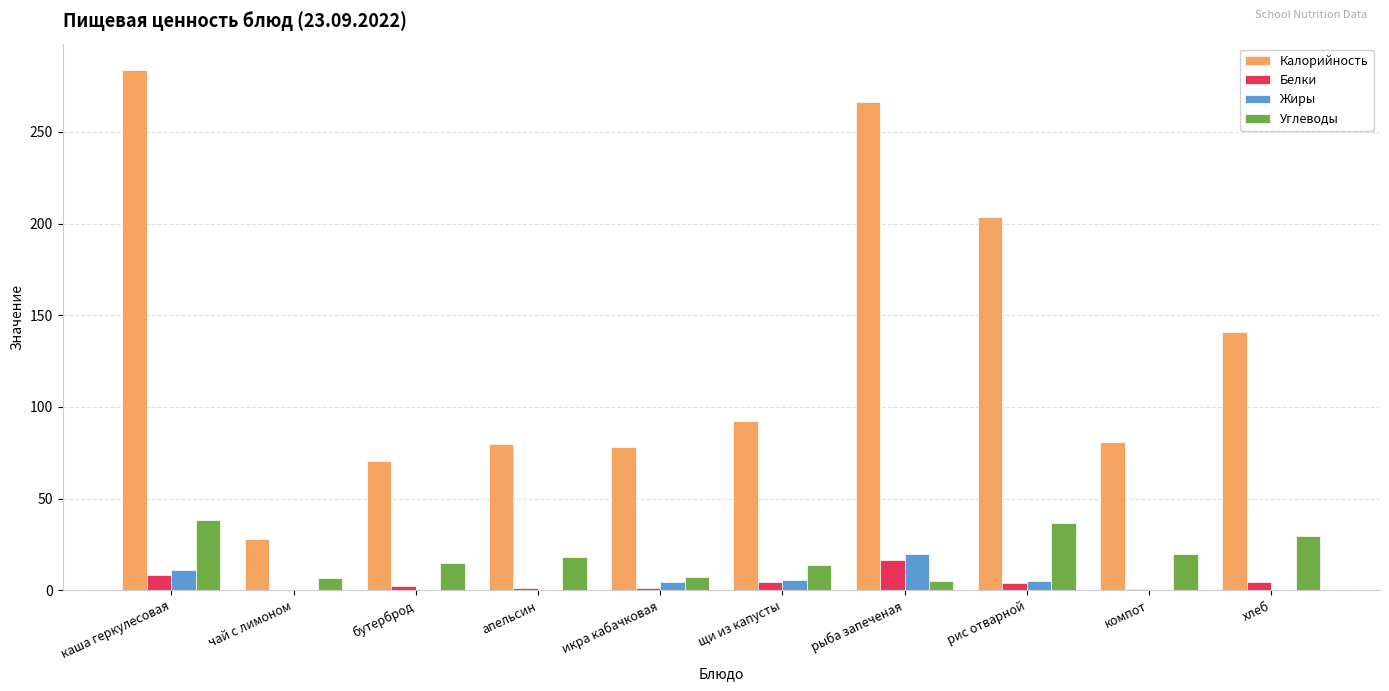

What is the average value of the Углеводы series?

19.0